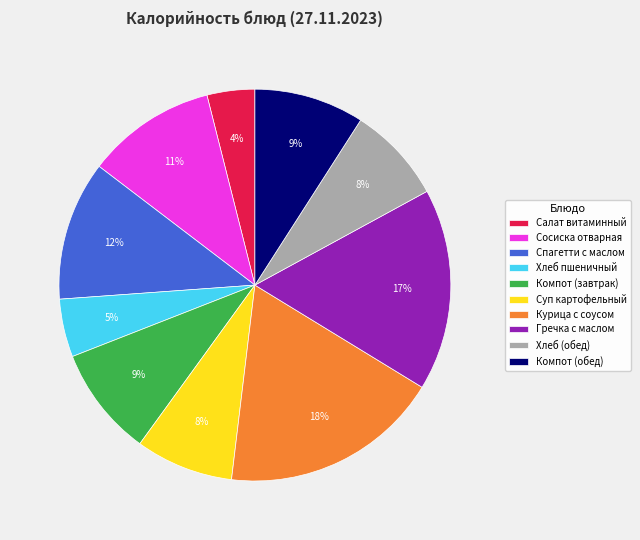

Do Салат витаминный and Курица с соусом together represent more than half of the pie?

No